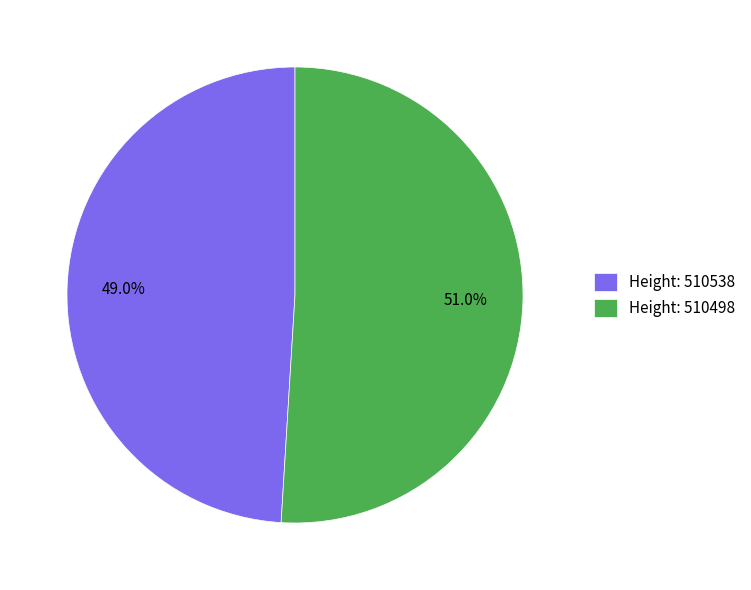

What is the smallest slice in the pie chart?

Height: 510538